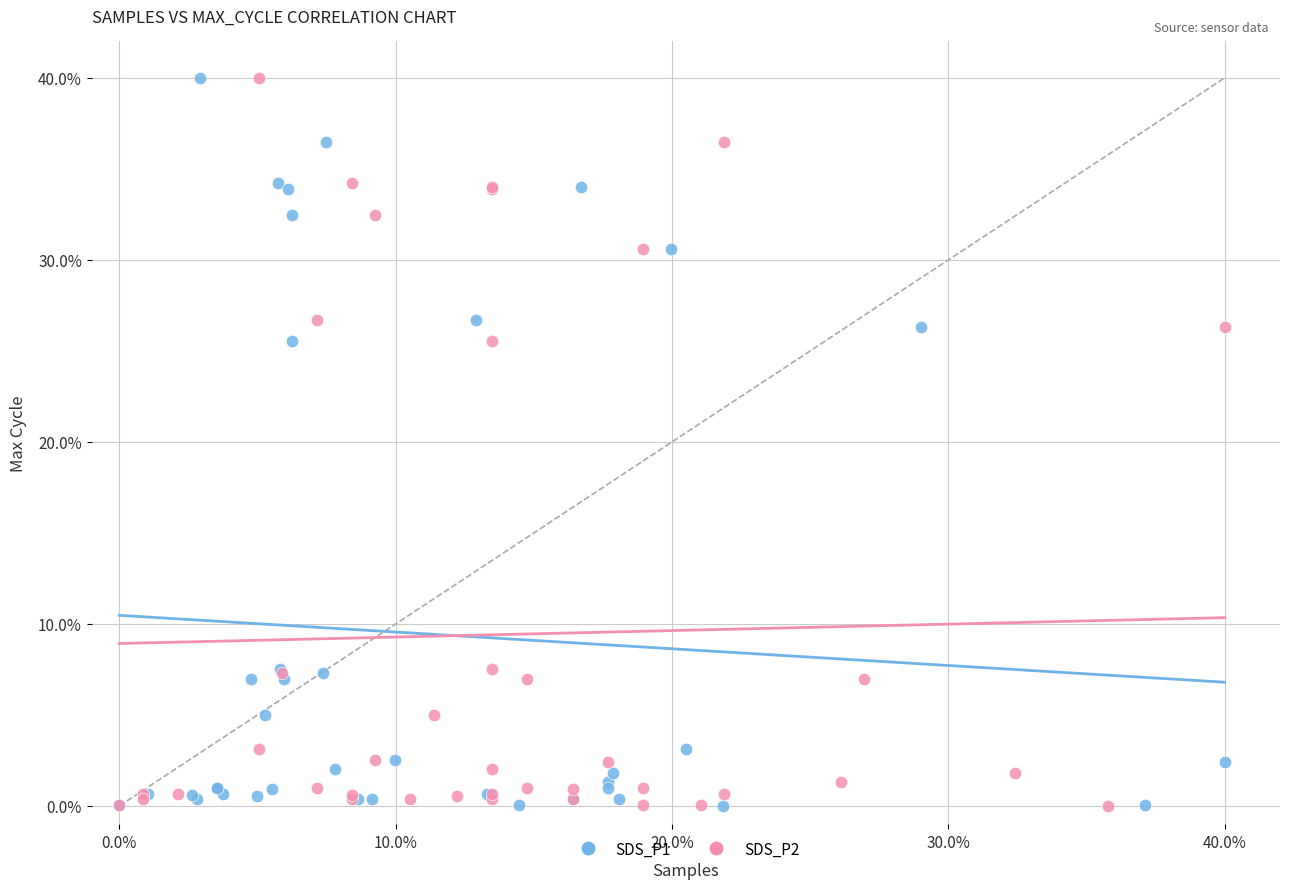

What are all the series names shown in the legend?

SDS_P1, SDS_P2